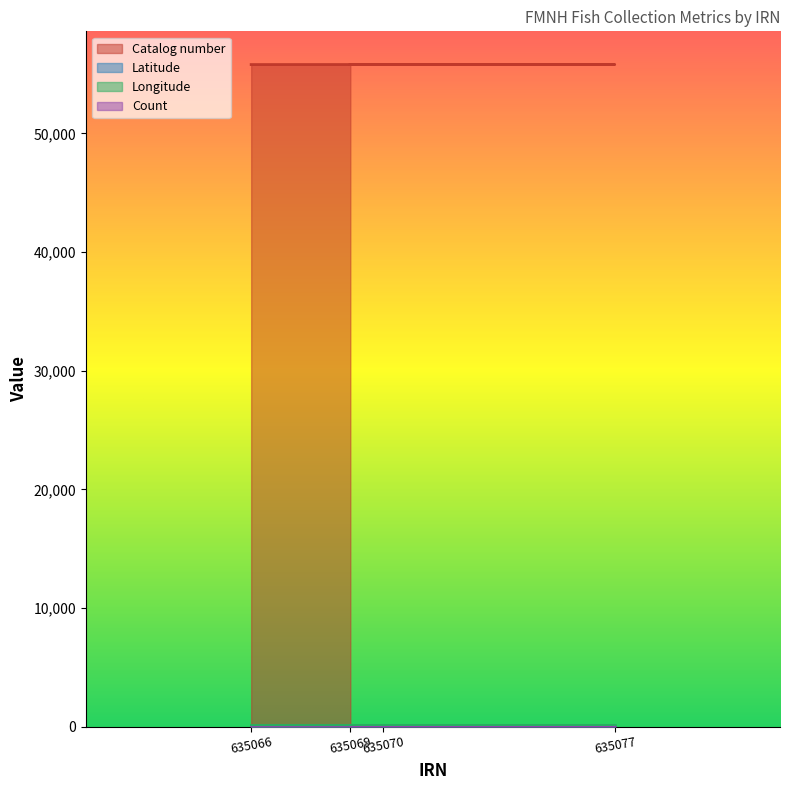

True or false: Catalog number has more than 1 points higher than both neighbors.

False